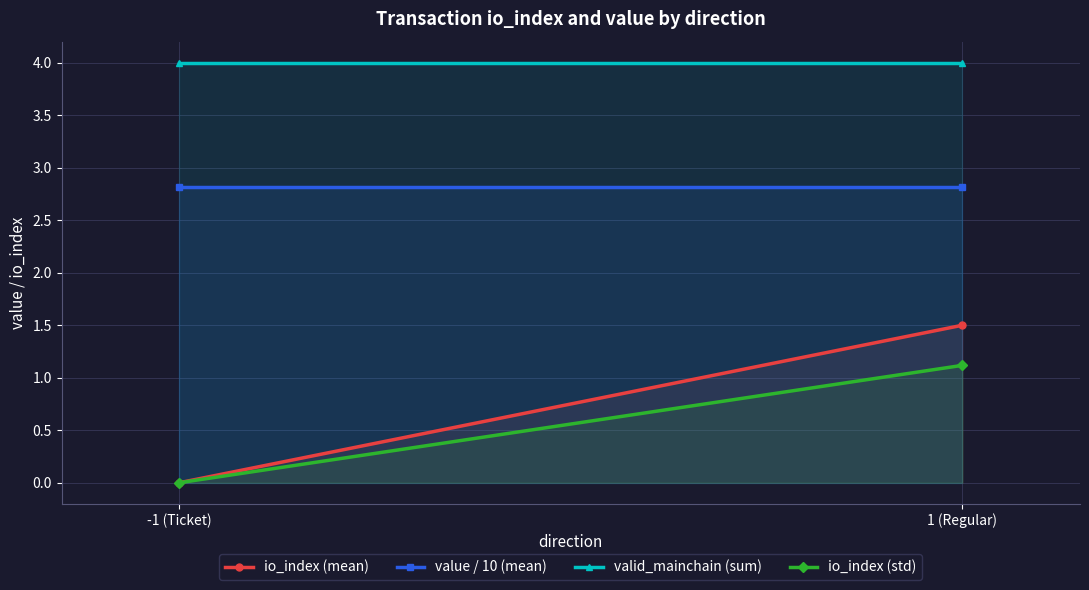

Reading left to right, what are all the values shown in this chart?

io_index (mean): -1 (Ticket)=0.0	1 (Regular)=1.5
value / 10 (mean): -1 (Ticket)=2.8	1 (Regular)=2.8
valid_mainchain (sum): -1 (Ticket)=4.0	1 (Regular)=4.0
io_index (std): -1 (Ticket)=0.0	1 (Regular)=1.1